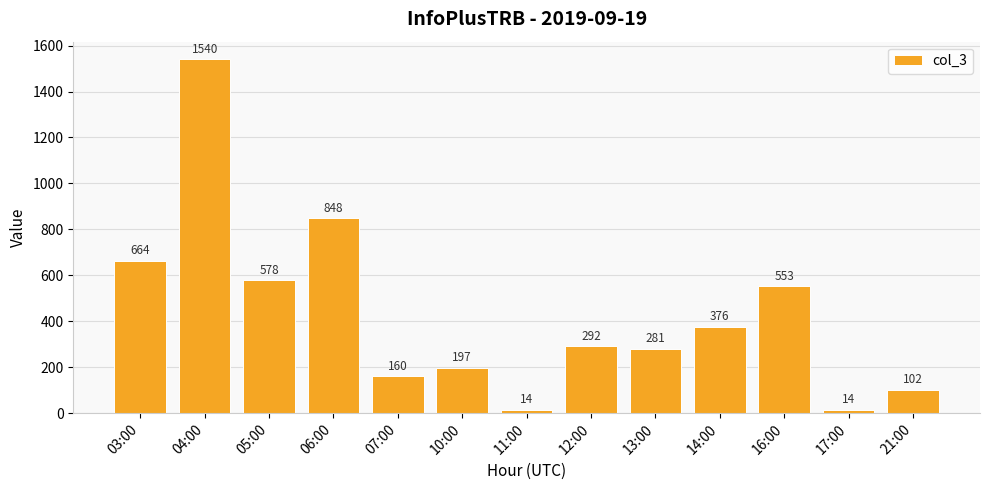

How many values are below 292?

6